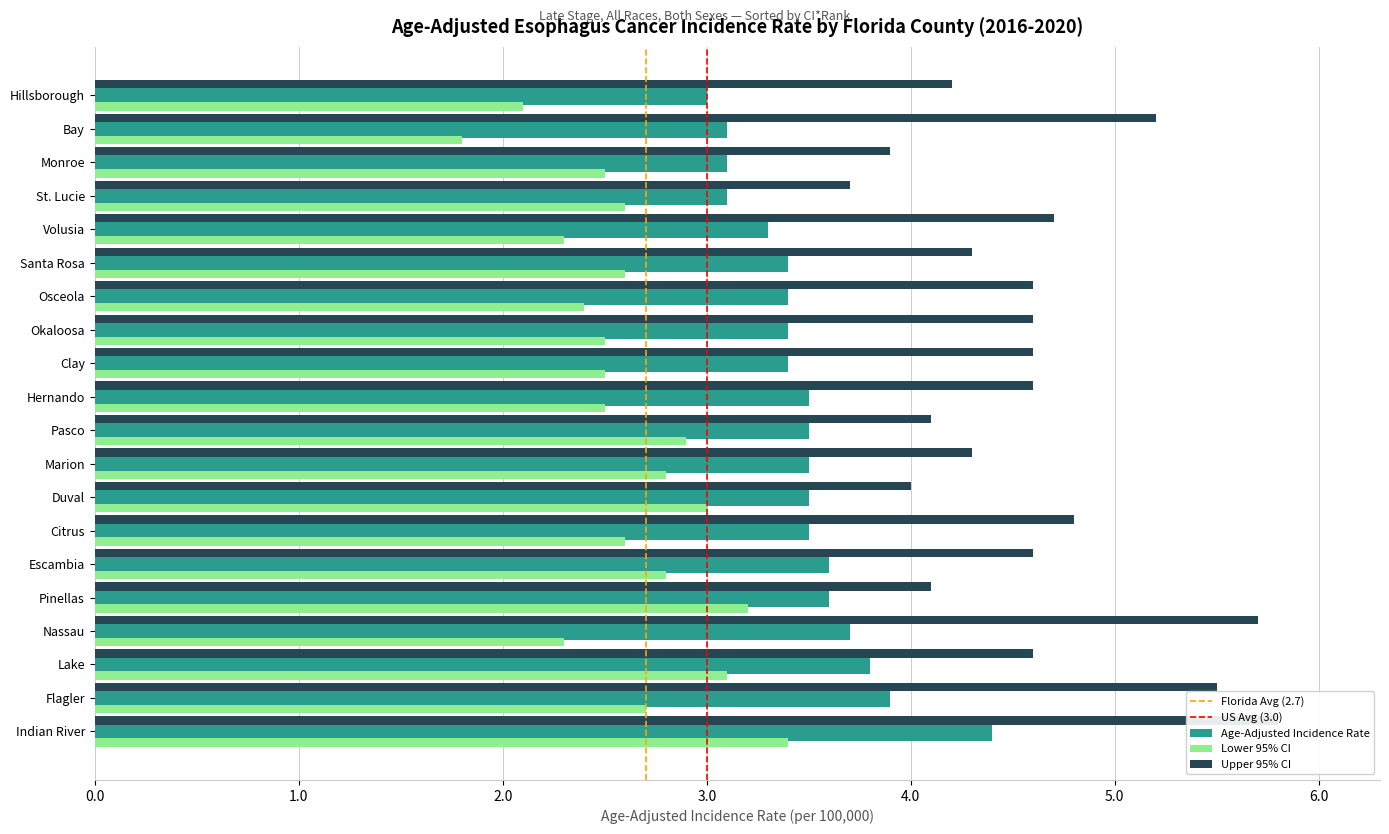

What position from the right is Indian River?

20